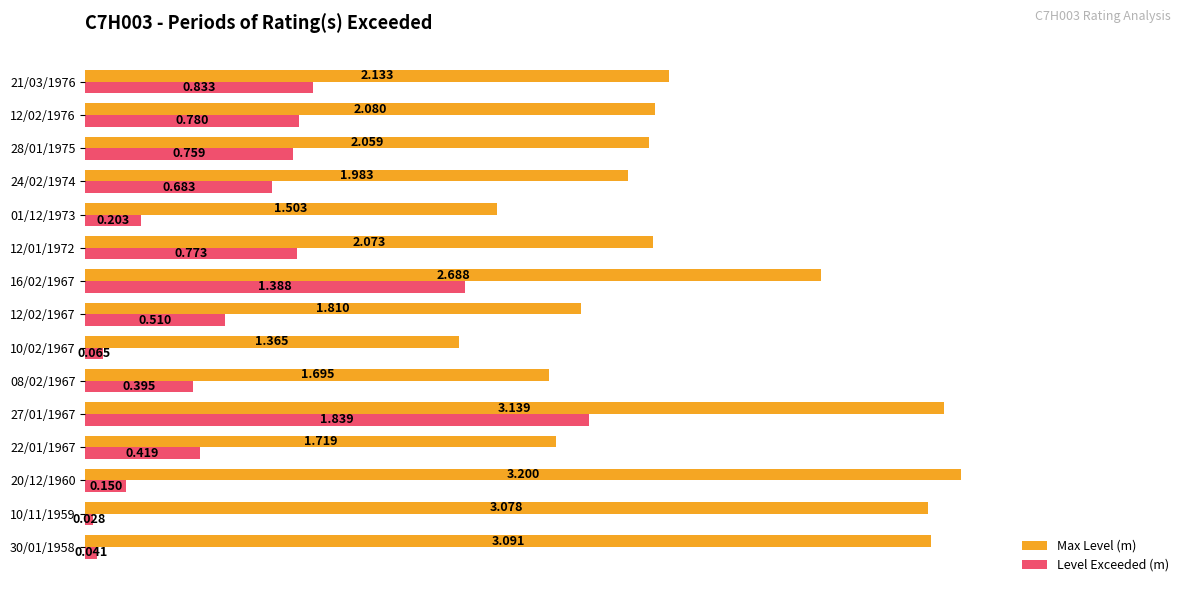

At 30/01/1958, list the series in order from largest to smallest.

Max Level (m), Level Exceeded (m)